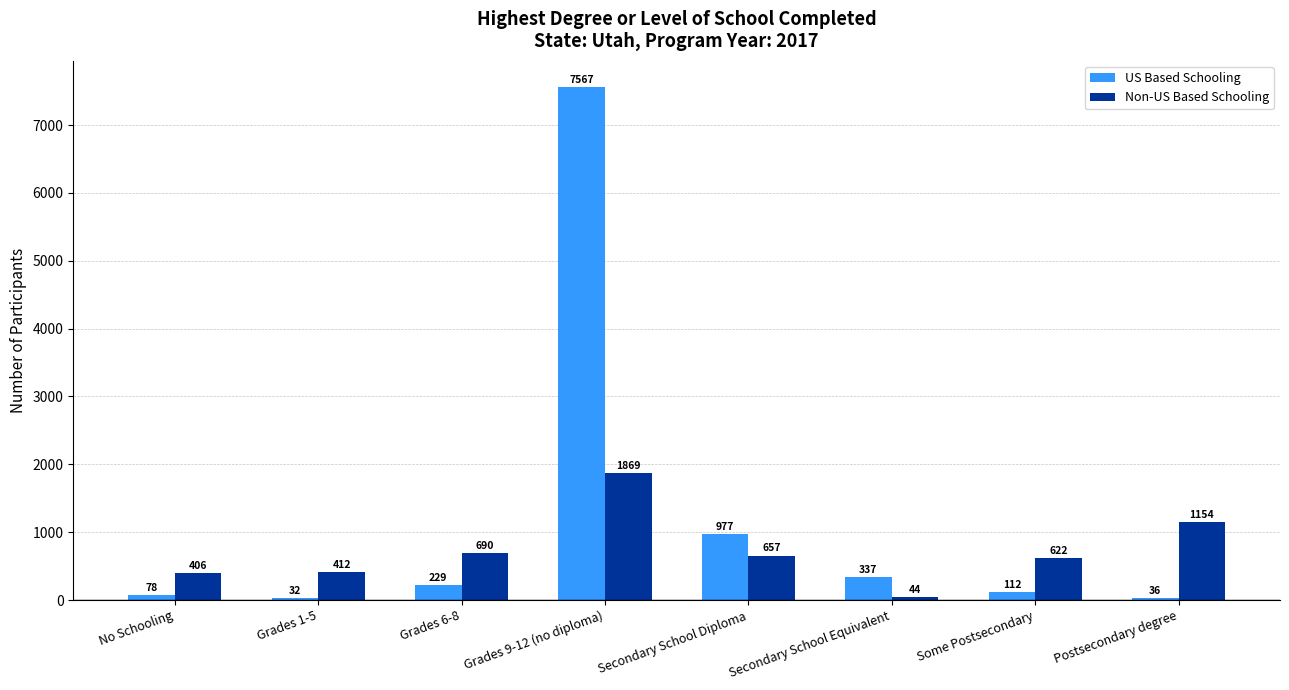

Reading left to right, transcribe all the data shown in this chart.

US Based Schooling: 78	32	229	7567	977	337	112	36
Non-US Based Schooling: 406	412	690	1869	657	44	622	1154